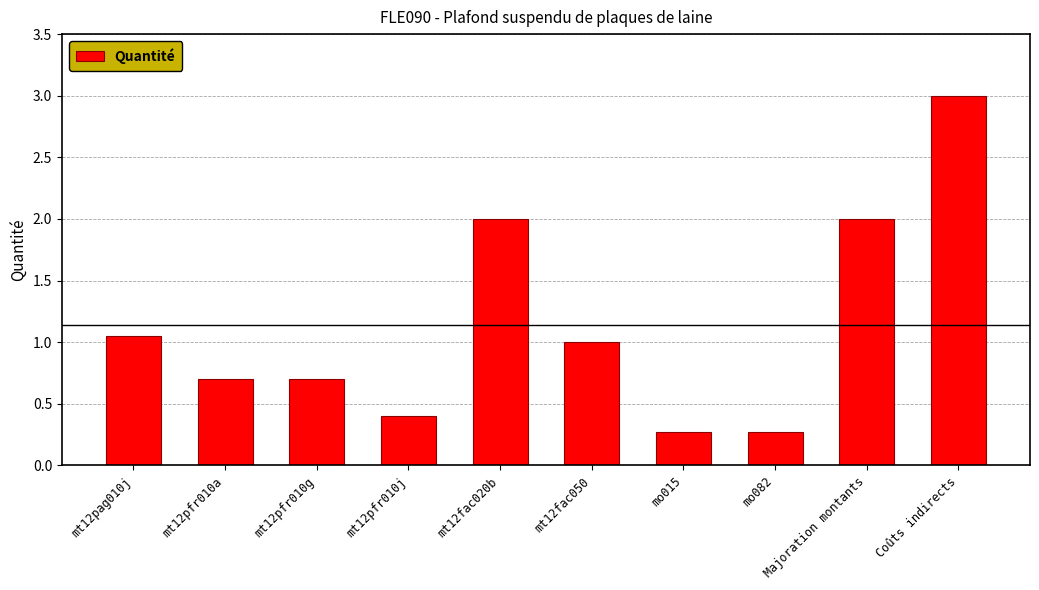

True or false: the data shows 1.3 at mt12fac020b.

False